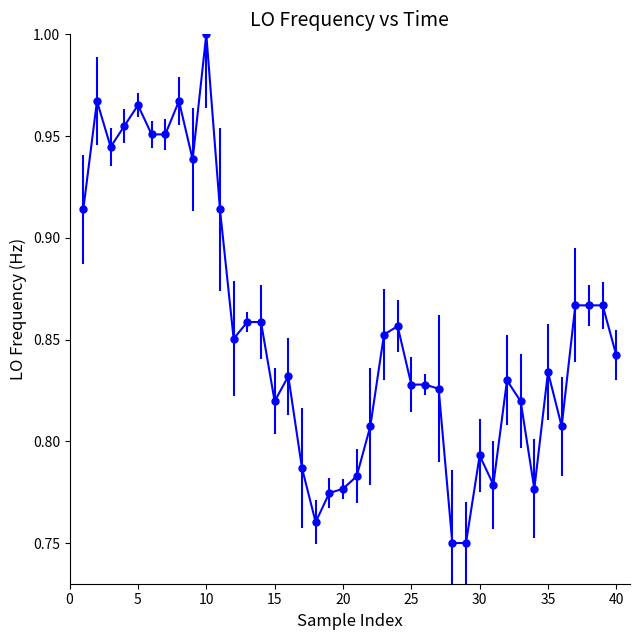

What is the sum of all values?

34.1